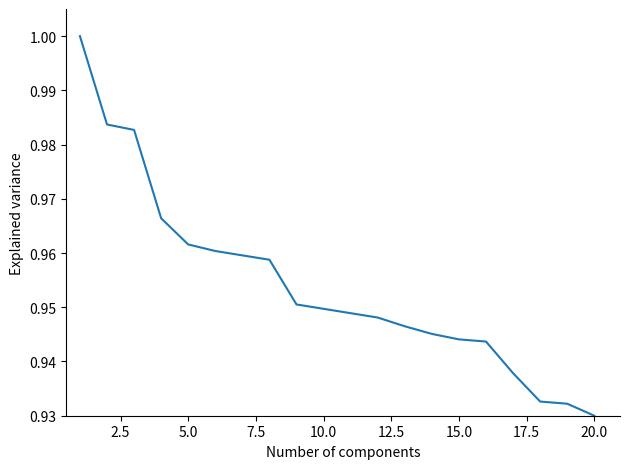

How many values are between 0 and 1?

20